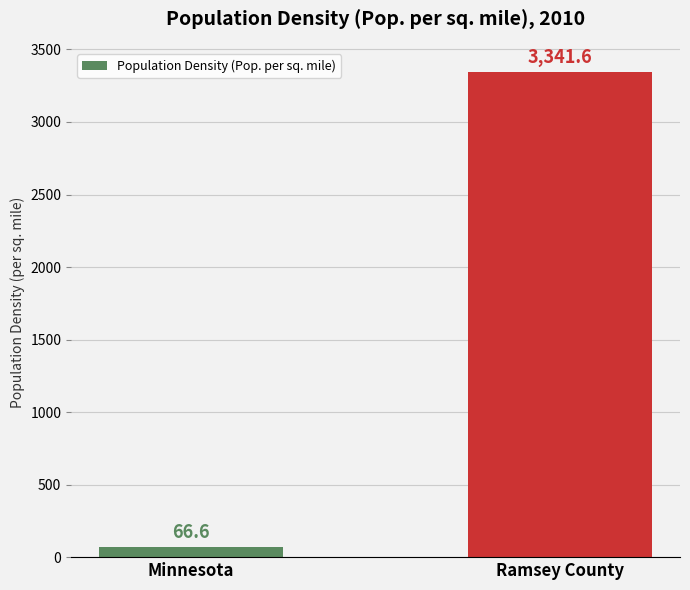

Reading left to right, list all the values displayed in this chart.

Minnesota=66.6	Ramsey County=3341.6